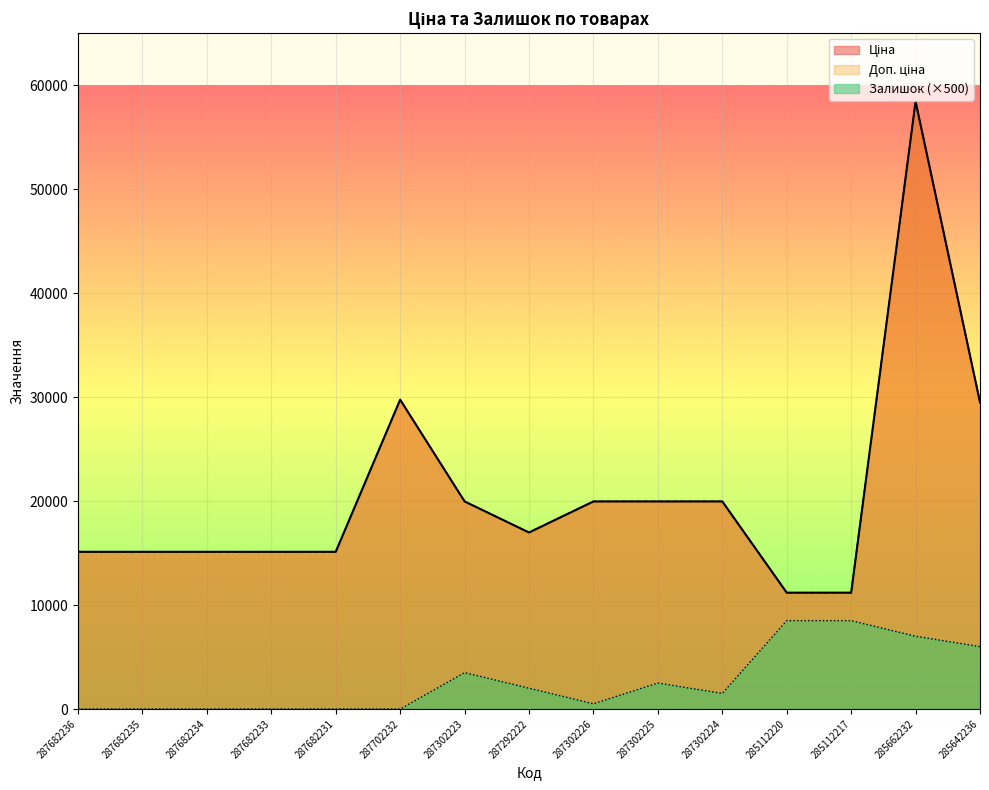

Rank the series by their maximum value, from lowest to highest.

Залишок, Ціна, Доп. ціна